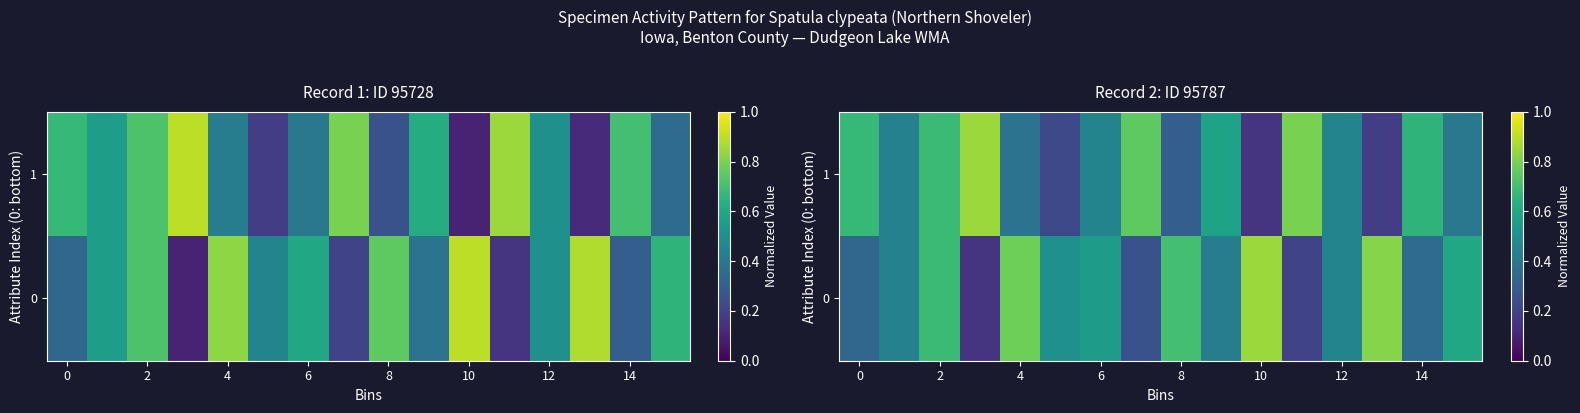

How many distinct data groups are displayed?

2